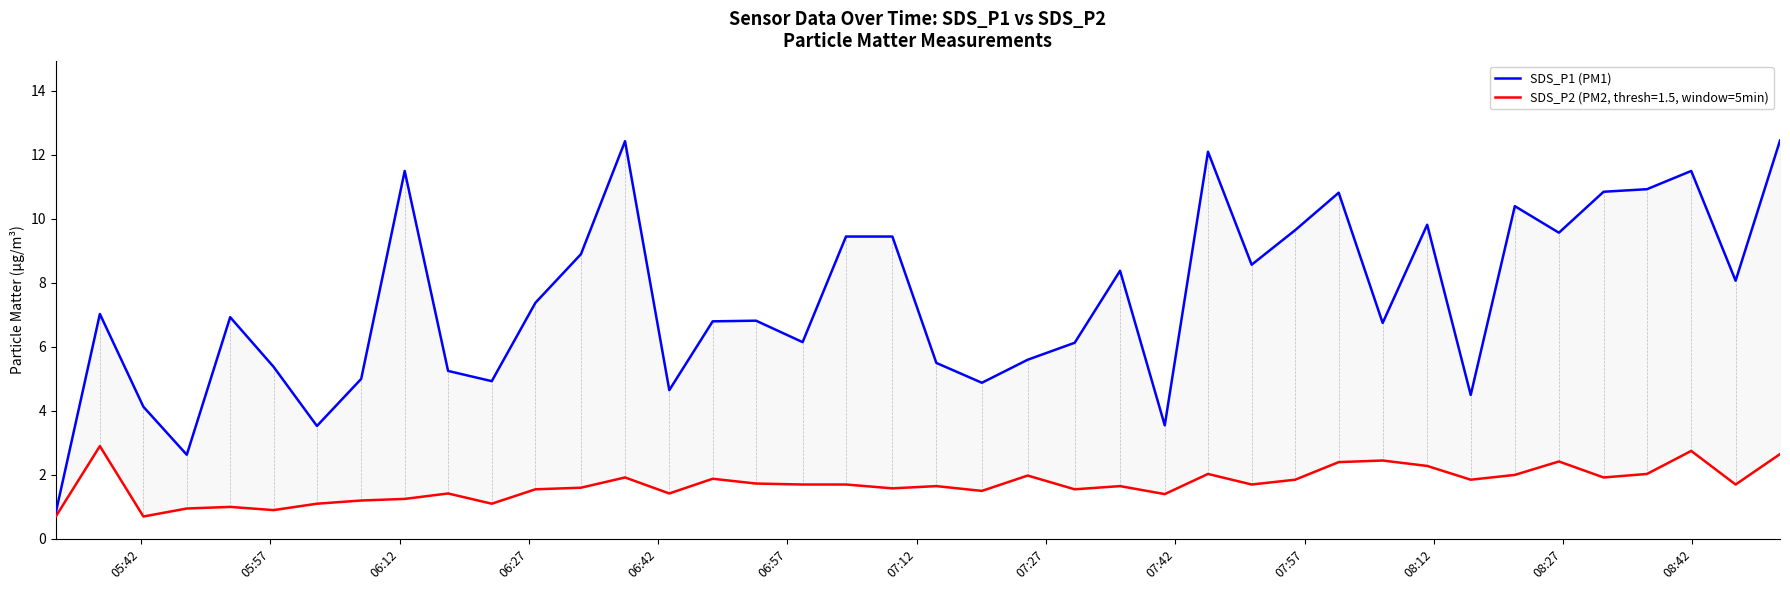

How many values exceed 7?

20